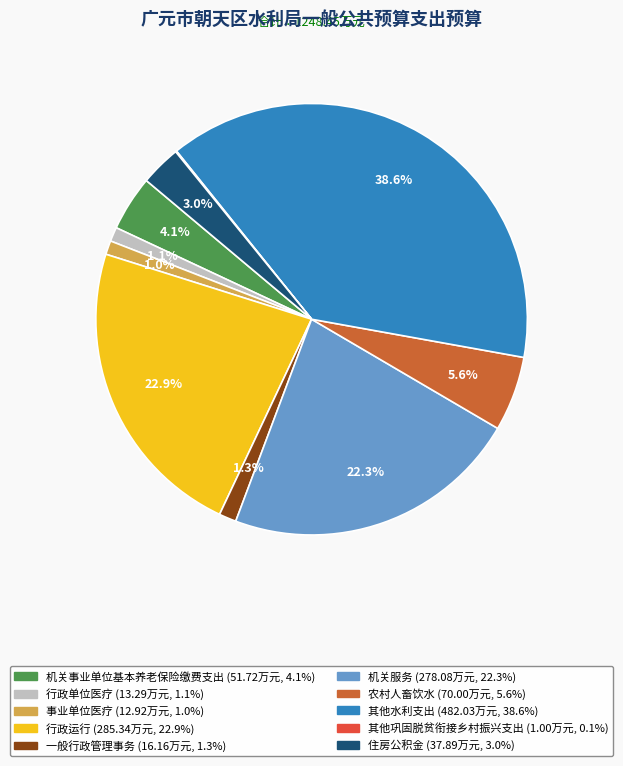

How many segments does this pie chart have?

10